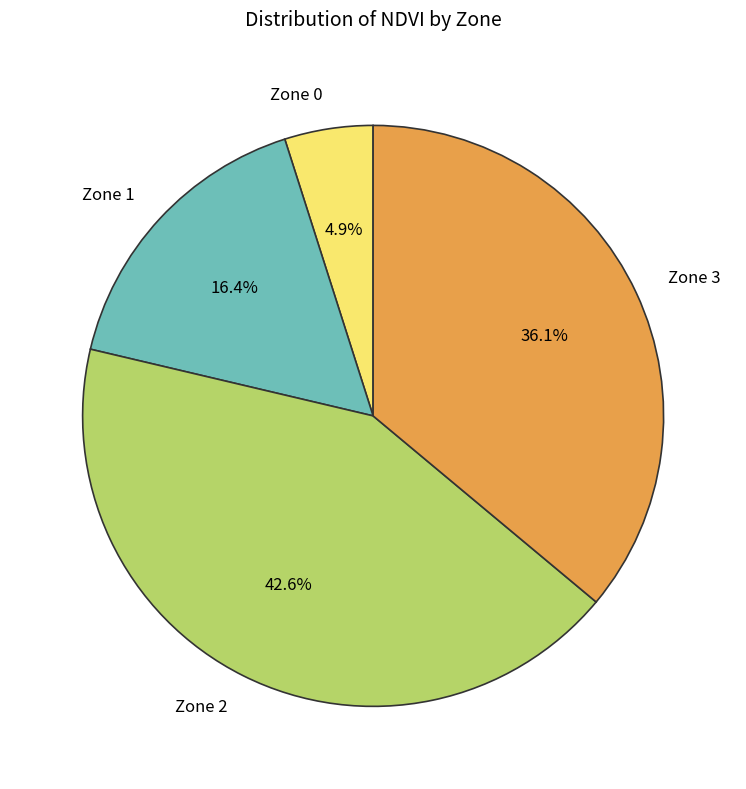

Rank the categories by value from lowest to highest.

Zone 0, Zone 1, Zone 3, Zone 2